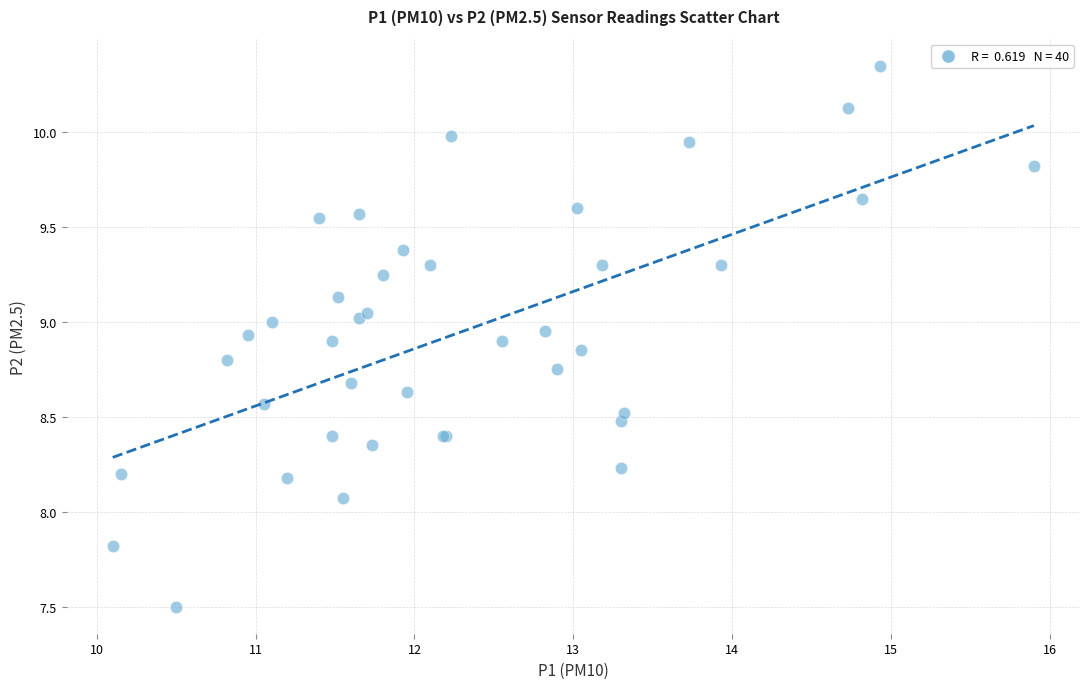

What Y value in the scatter plot is closest to 8?

8.1